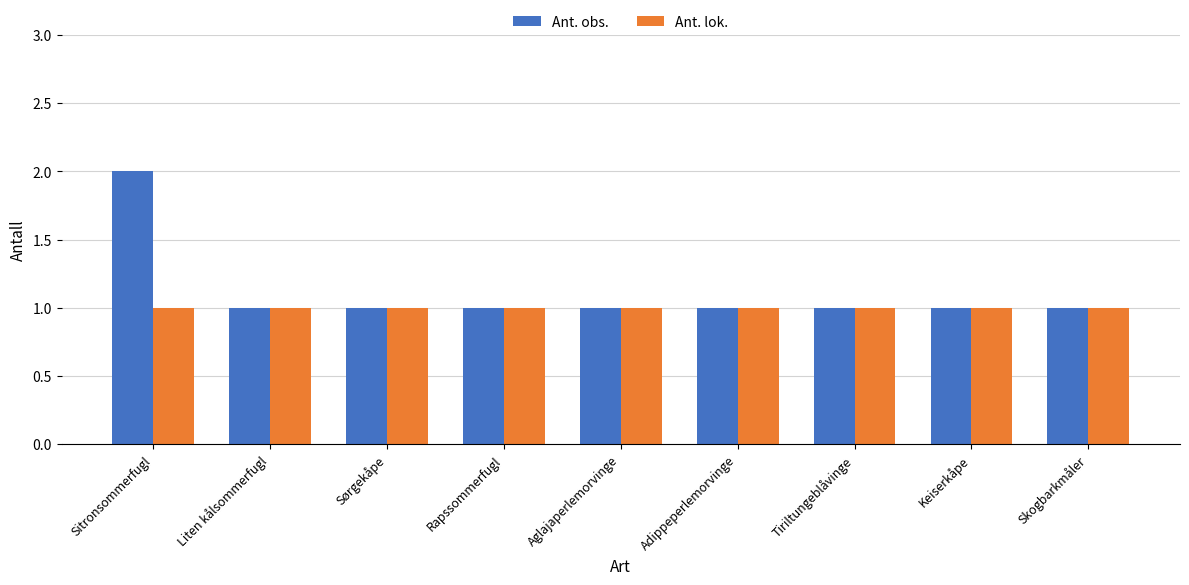

The Ant. obs. series shows 1 at Sørgekåpe. True or false?

True